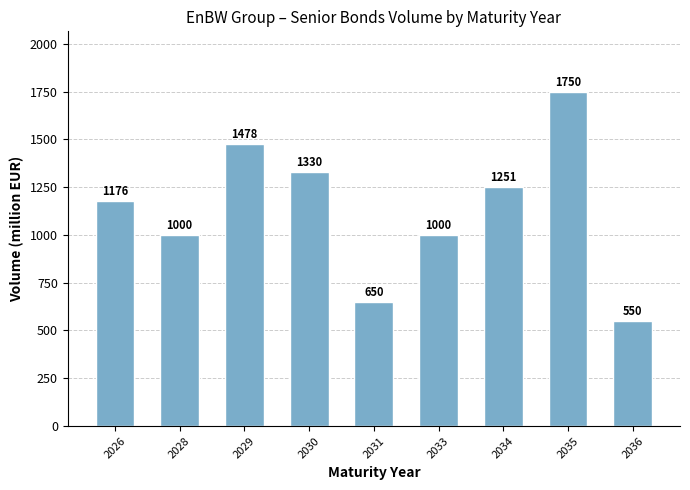

How many series are shown in this chart?

1